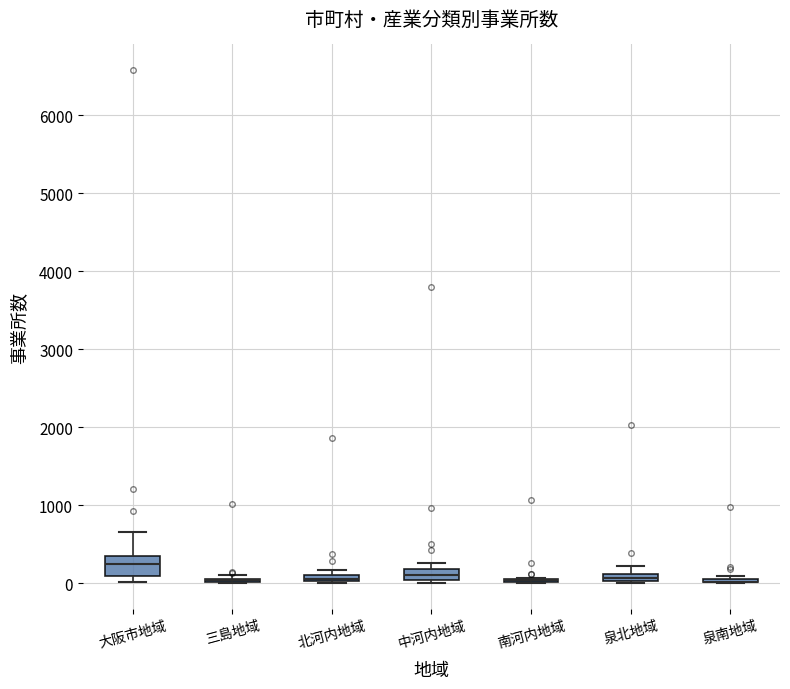

Where is the lower edge of the box for 中河内地域 on the y-axis? The values are not printed on the chart, so give them approximately, as read against the axis.

0